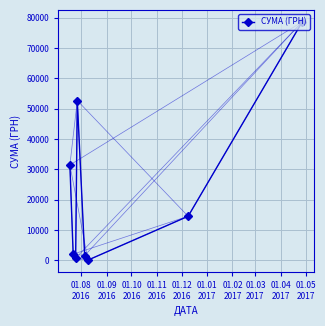

What is the greatest value displayed?

78600.0